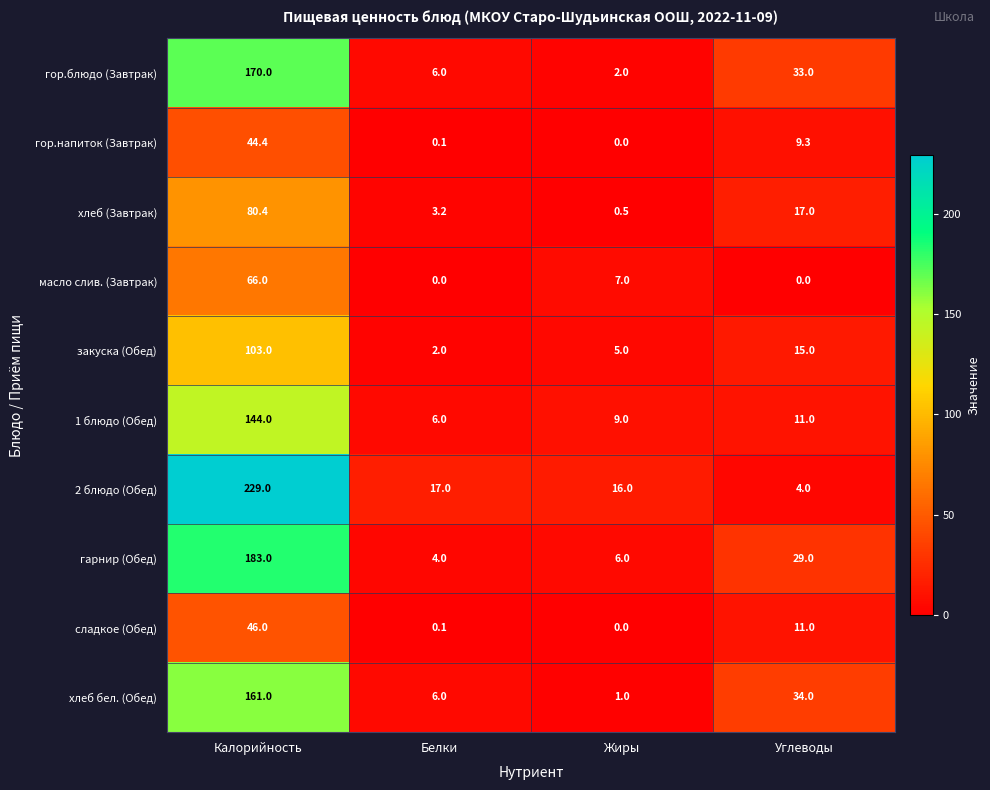

What is the total value across all series at Белки?

44.4